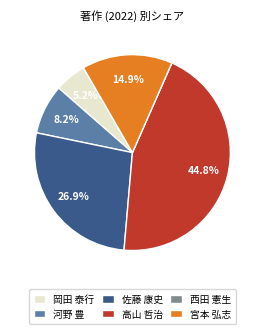

Is it true that 宮本 弘志 is 2% of the pie?

False